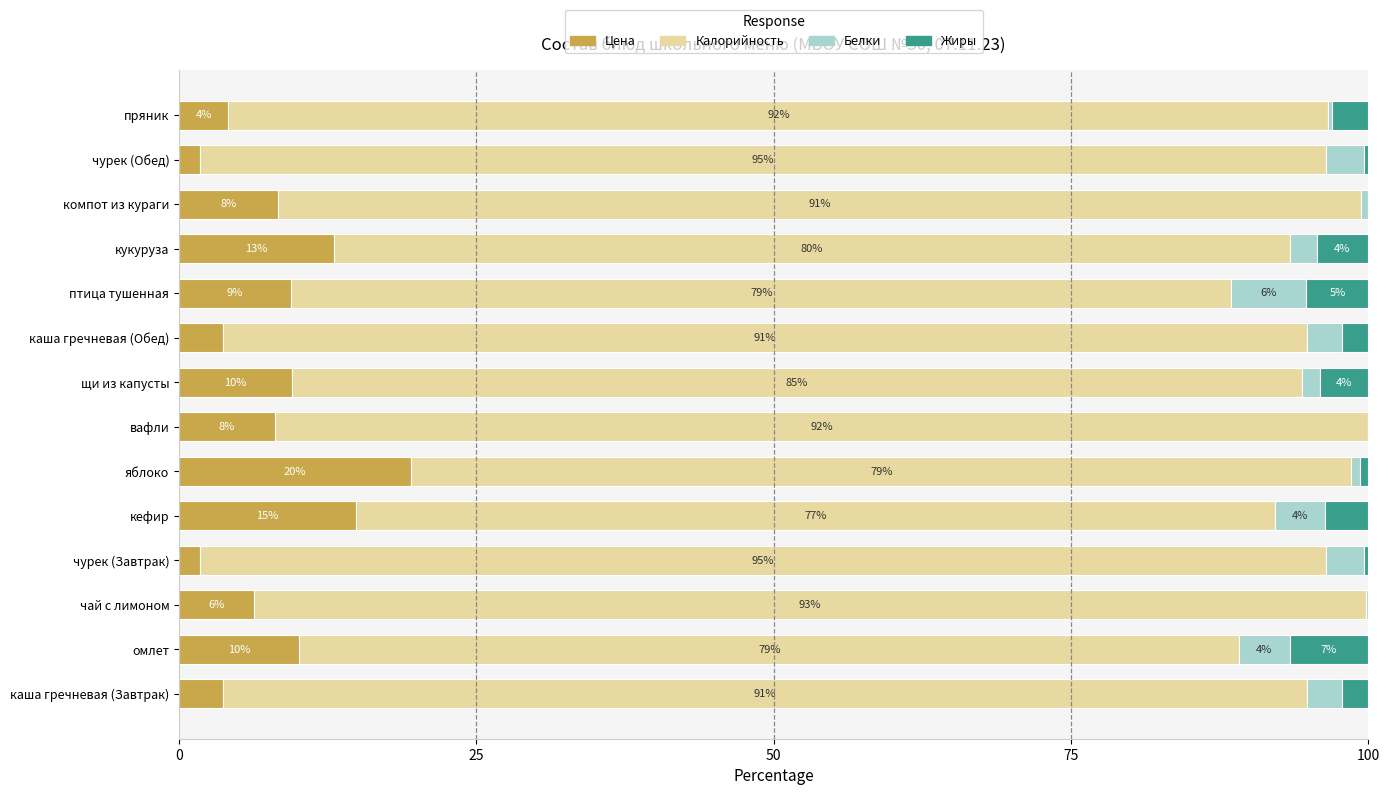

Read the Цена value at вафли.

8.0